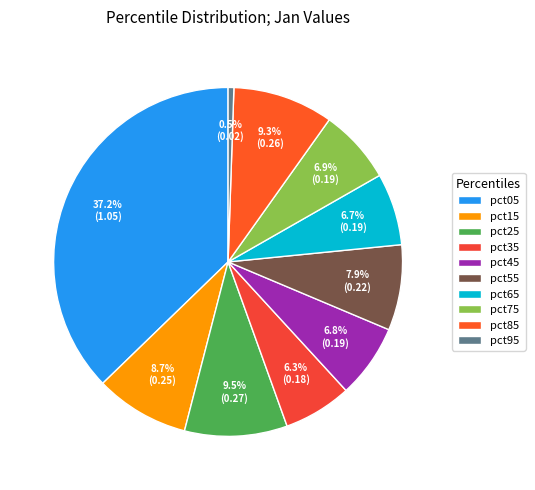

To the nearest percent, what is the combined percentage of pct35 and pct55?

14%